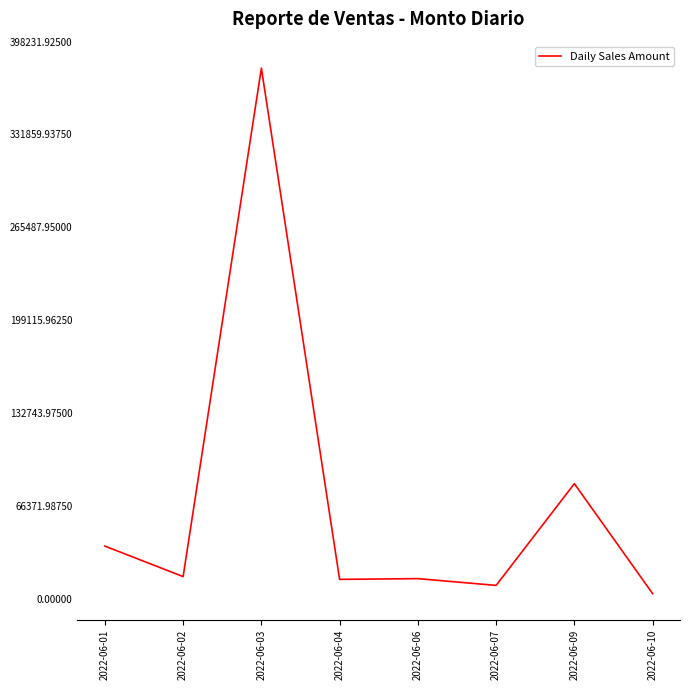

The chart shows a value of 379268.5 at 2022-06-03. True or false?

True